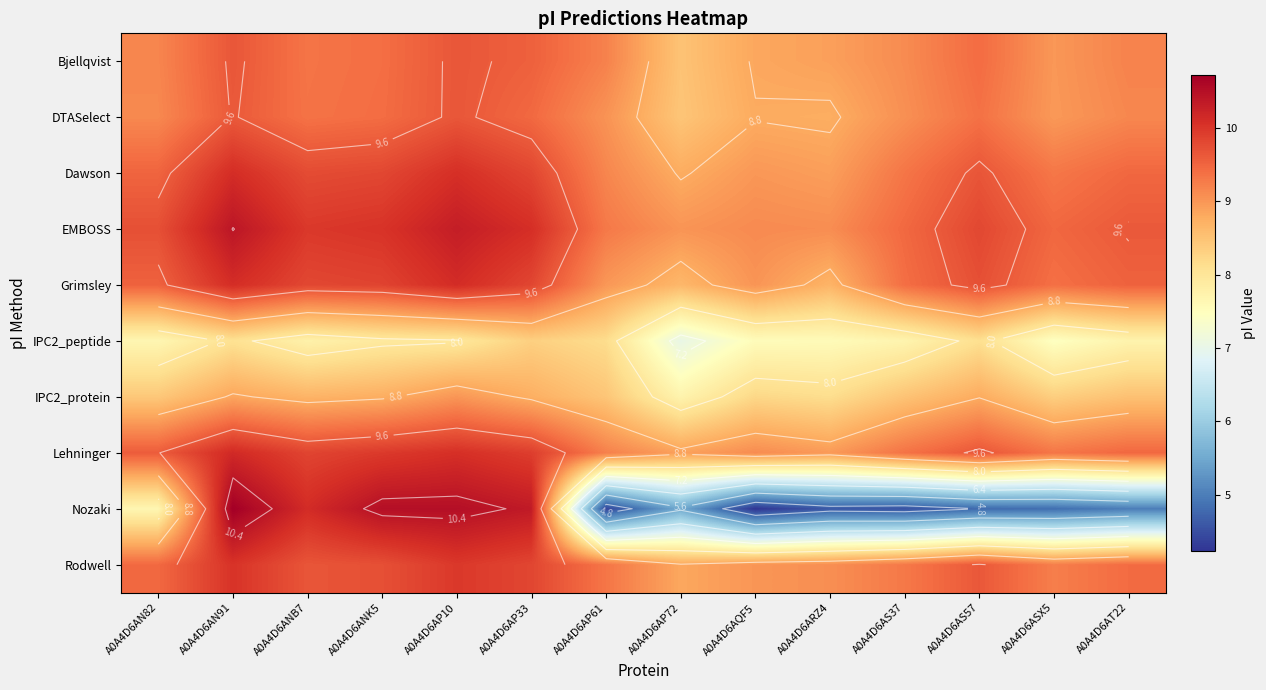

What is the approximate value of Grimsley at A0A4D6ANK5?

9.9